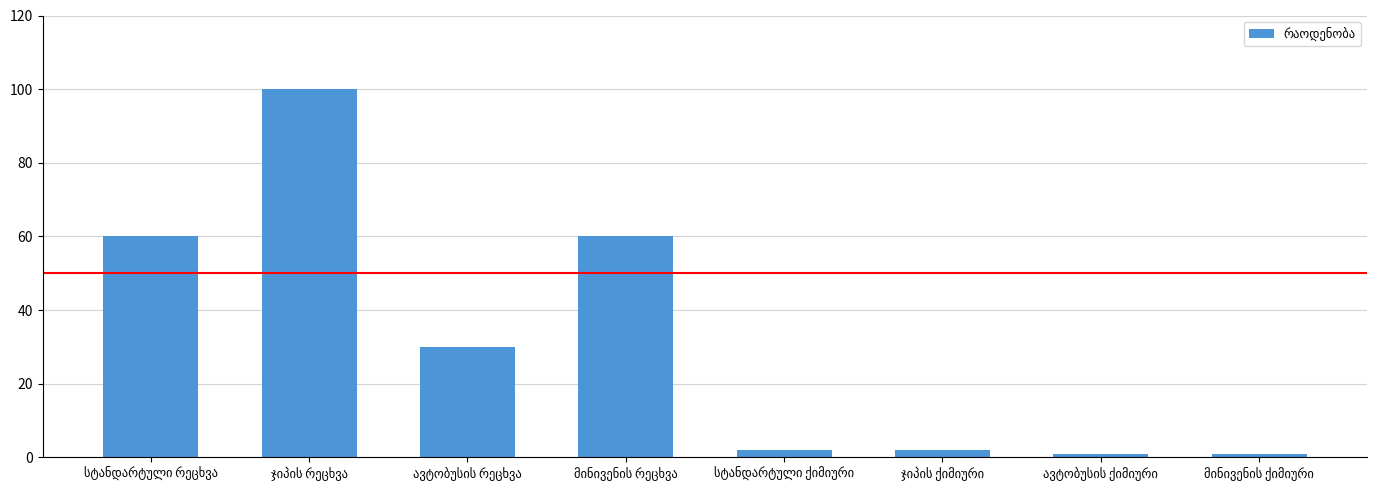

How many bars are there in total?

8